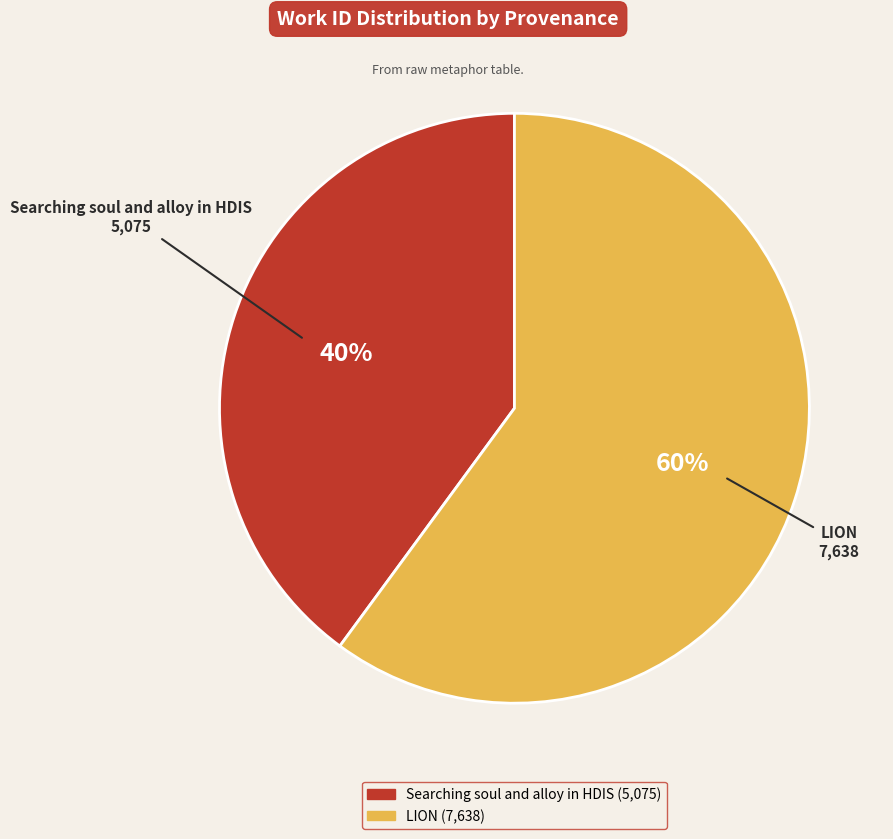

What is the ratio of the value at LION to the value at Searching soul and alloy in HDIS?

1.5